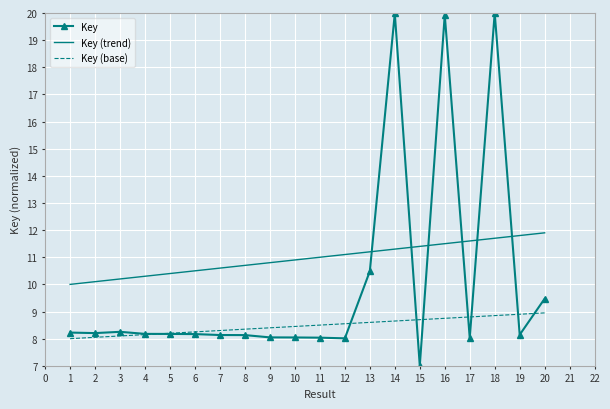

Which series has the largest total across all categories?

Key (trend)